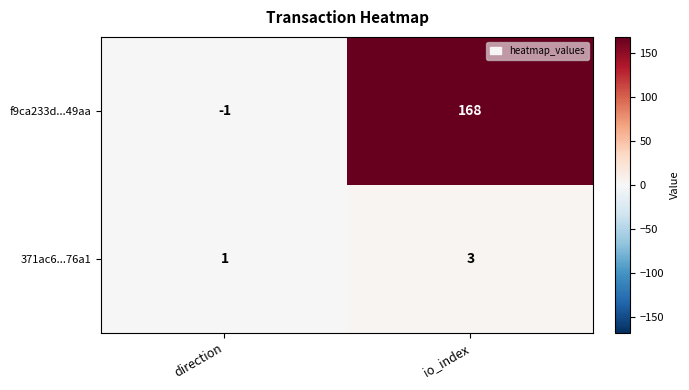

What is the total value across all series at io_index?

171